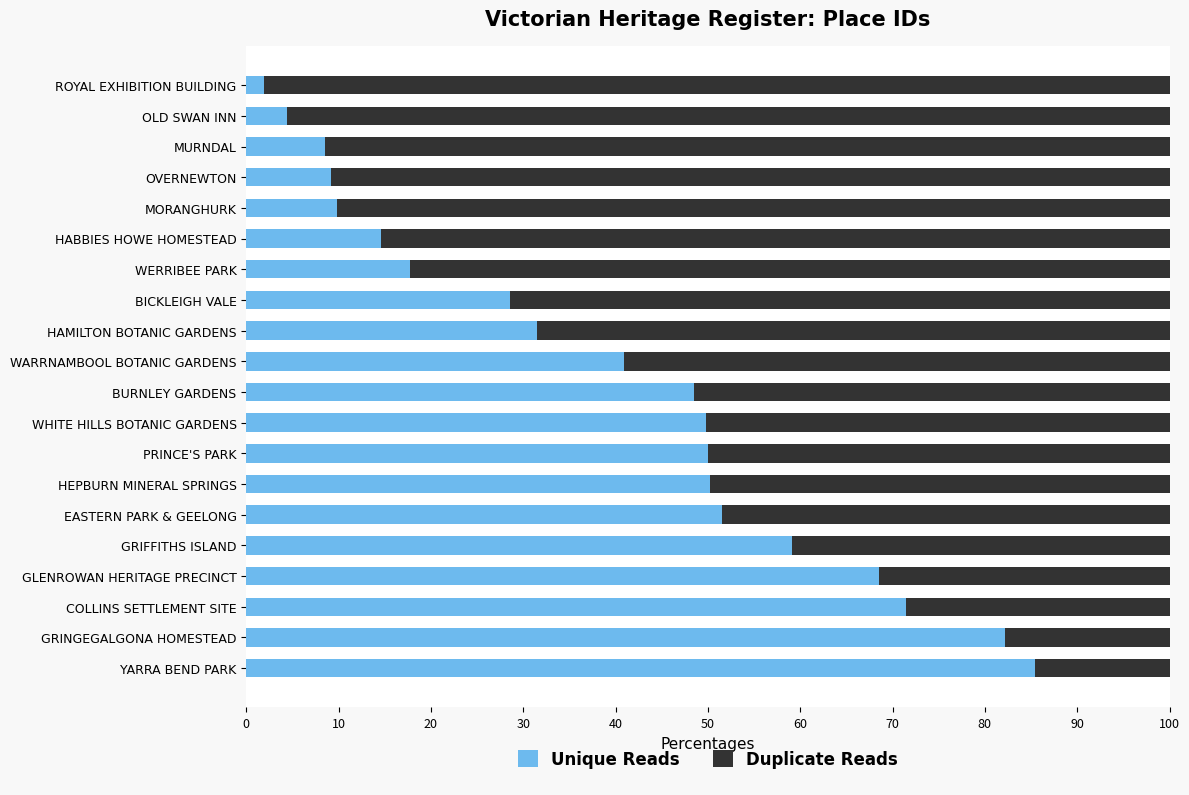

What is the difference between the second highest and minimum values in the Unique Reads series?

80.3